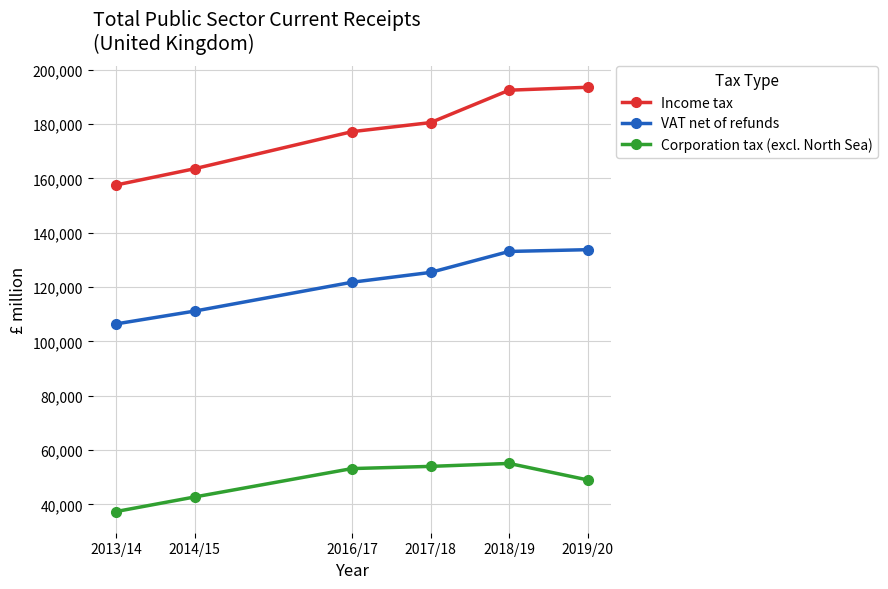

Which series changed the most between 2016/17 and 2019/20?

Income tax